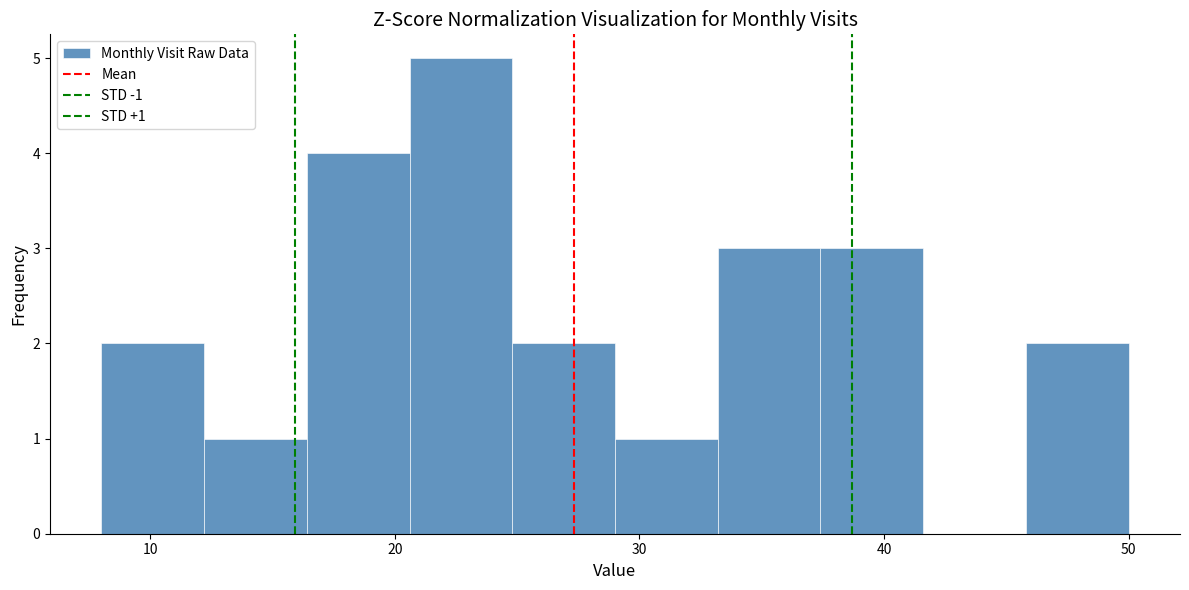

Over which range of the x-axis is the bar tallest?

20.6 to 24.8